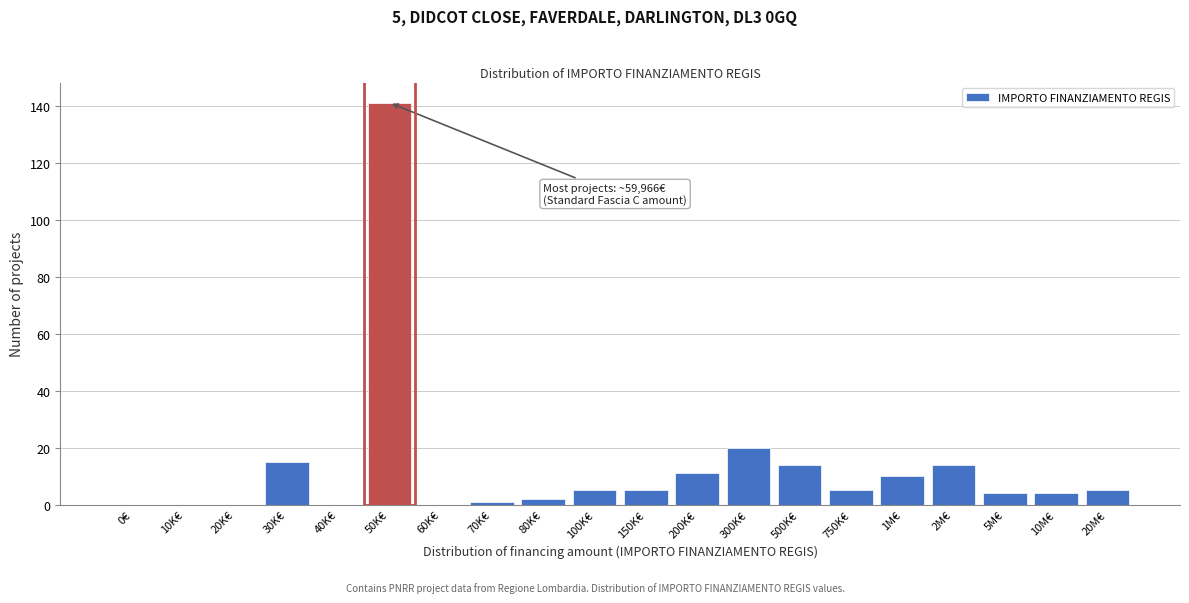

Reading left to right, extract all data points from this chart.

0€=0	10K€=0	20K€=0	30K€=15	40K€=0	50K€=141	60K€=0	70K€=1	80K€=2	100K€=5	150K€=5	200K€=11	300K€=20	500K€=14	750K€=5	1M€=10	2M€=14	5M€=4	10M€=4	20M€=5